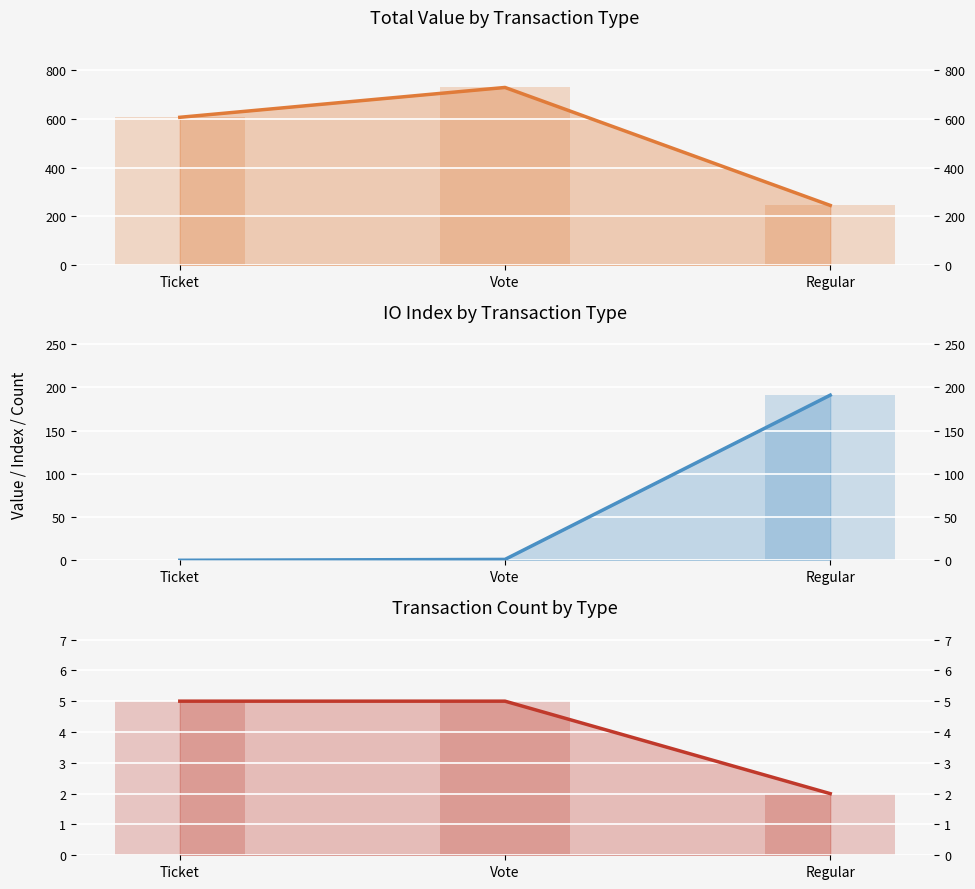

Reading right to left, extract all data points from this chart.

value: Regular=245.4	Vote=728.5	Ticket=606.3
io_index: Regular=191.0	Vote=1.0	Ticket=0.0
count: Regular=2.0	Vote=5.0	Ticket=5.0